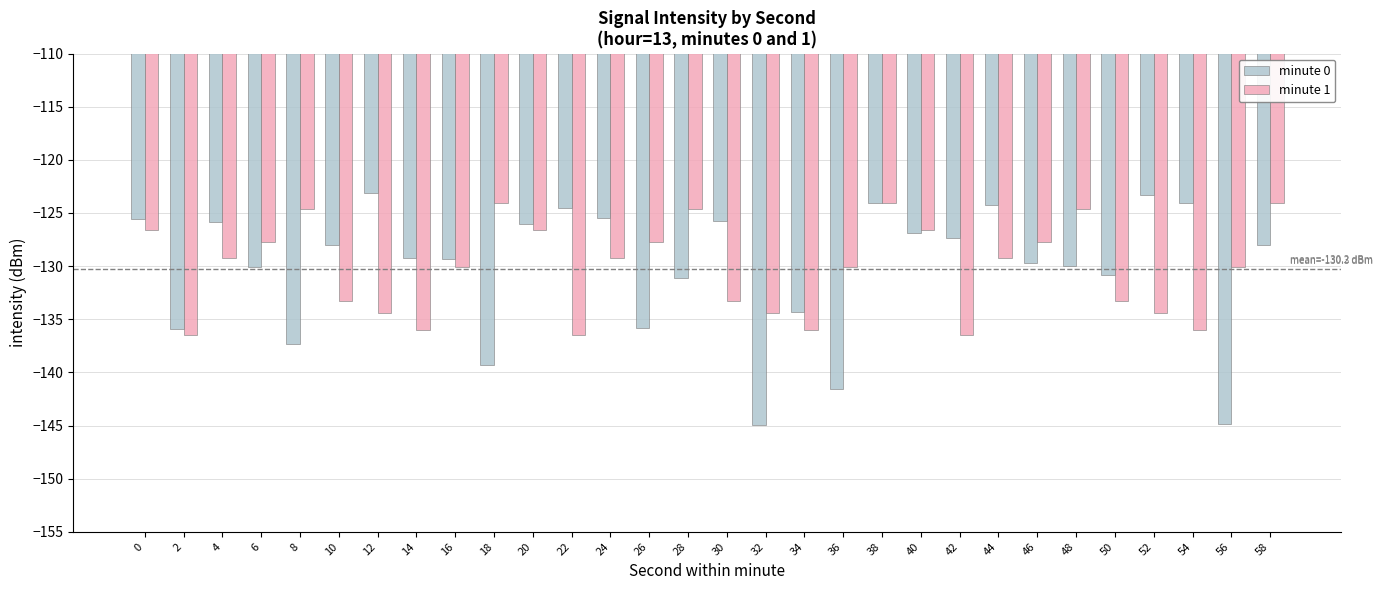

At which category is the sum across all series the highest?

38